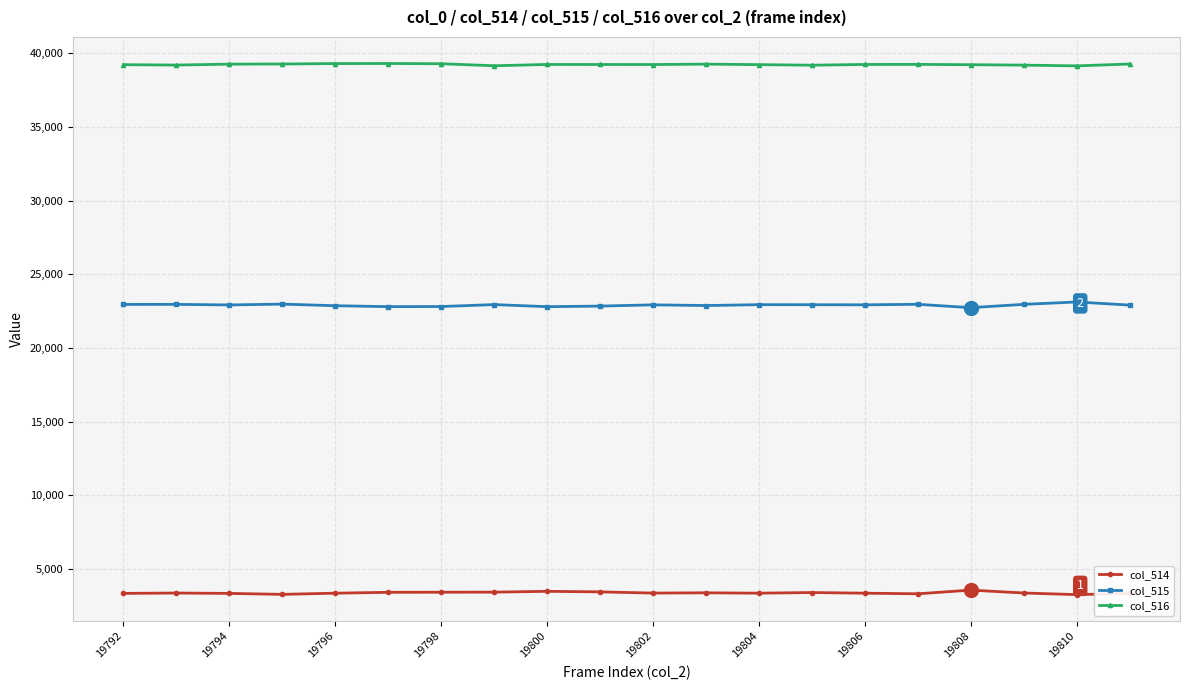

True or false: col_516 and col_515 intersect in this chart.

False